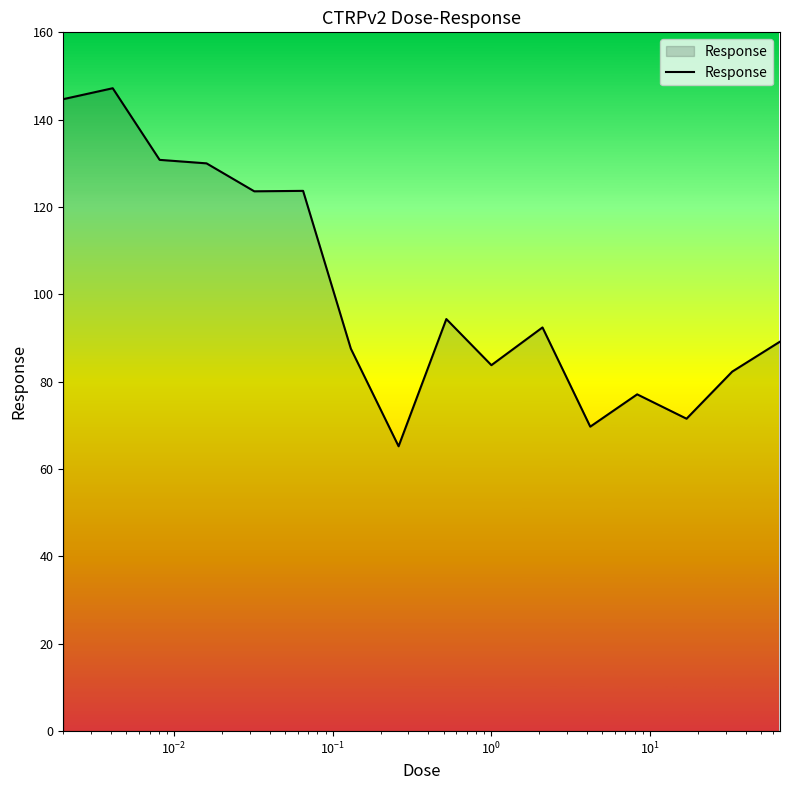

What is the difference between the maximum and minimum values?

82.0